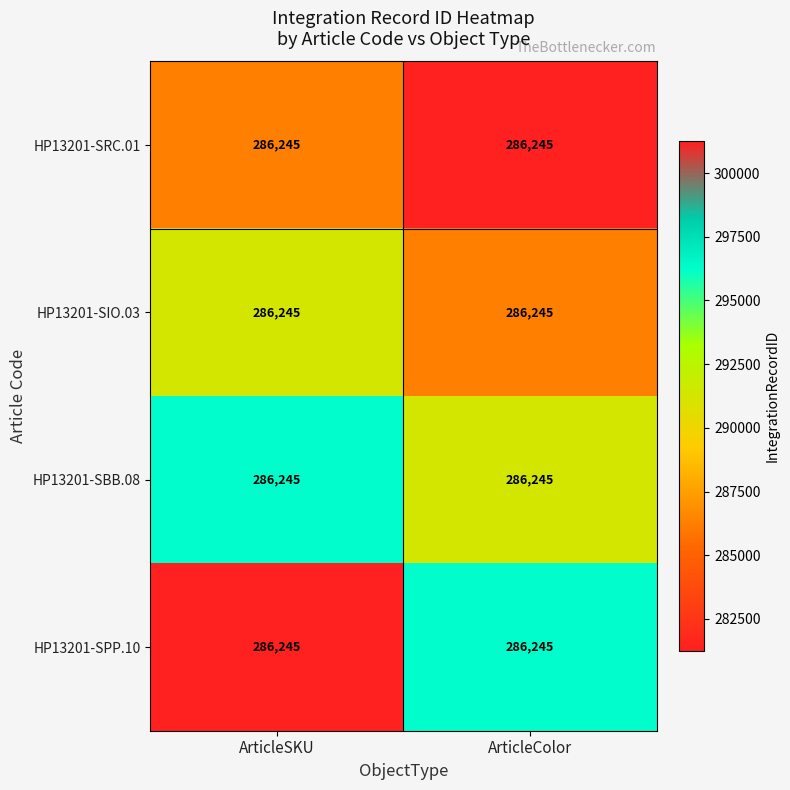

At which category does the chart reach its peak across all series?

ArticleSKU